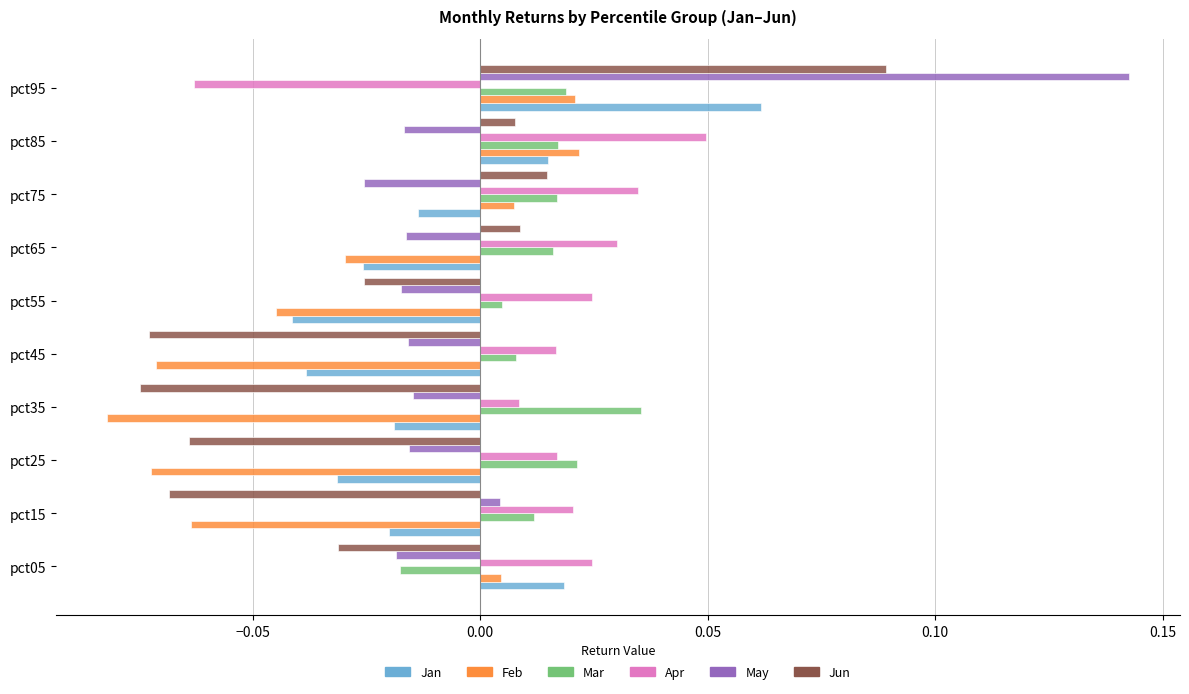

Between pct75 and pct85, which series saw the biggest shift?

Jan